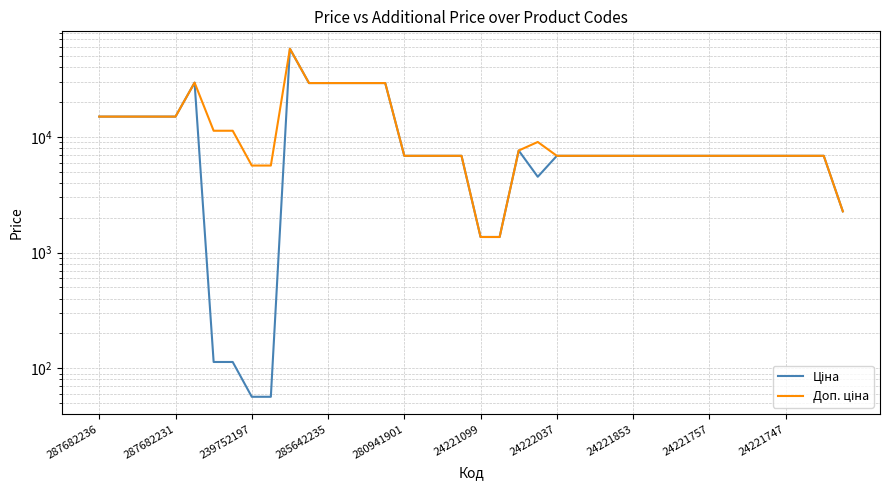

Between 25 and 36, which series saw the biggest shift?

Ціна